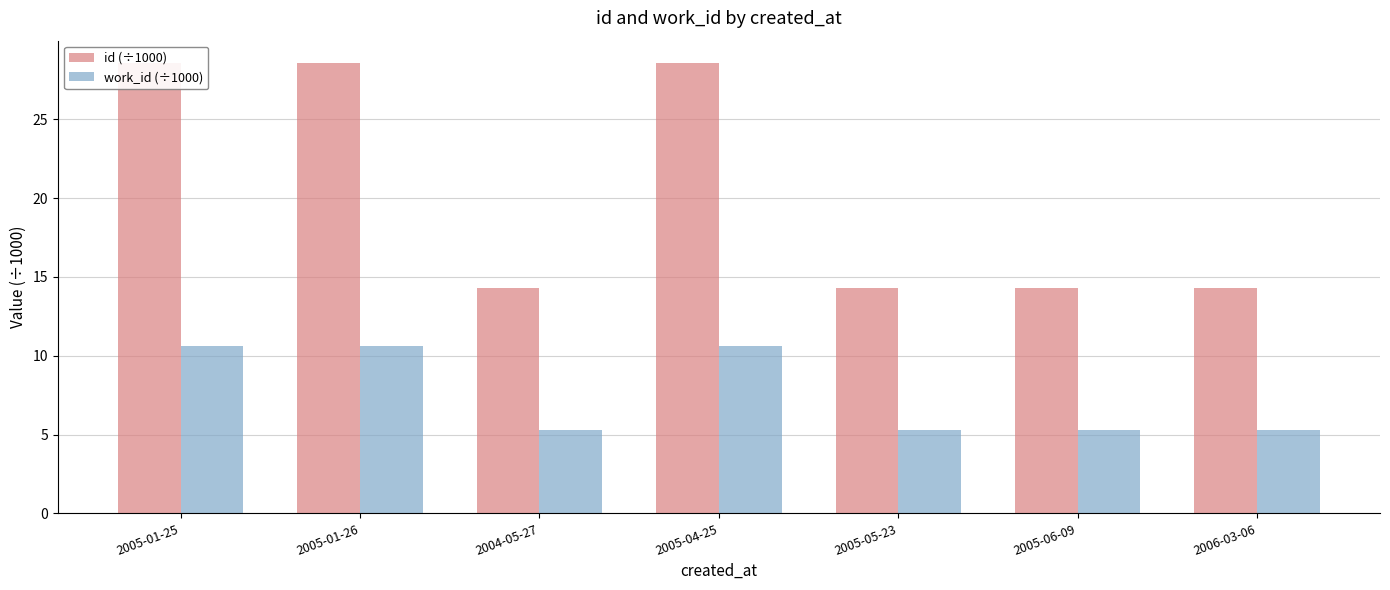

What are all the series names shown in the legend?

id (÷1000), work_id (÷1000)